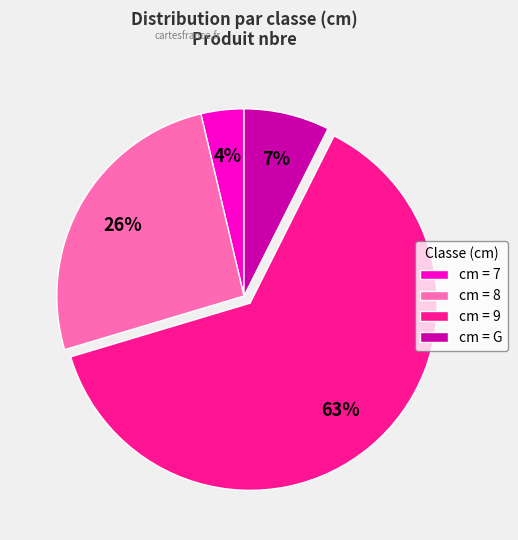

What is the largest slice in the pie chart?

cm = 9